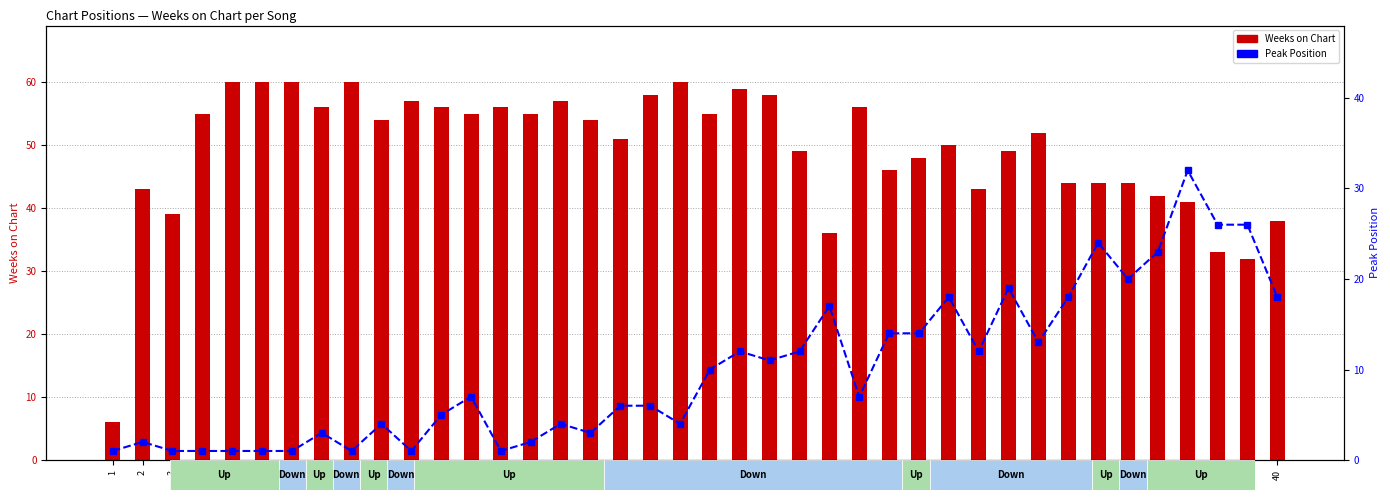

What is the sum of the Peak Position values at 23 and 12?

16